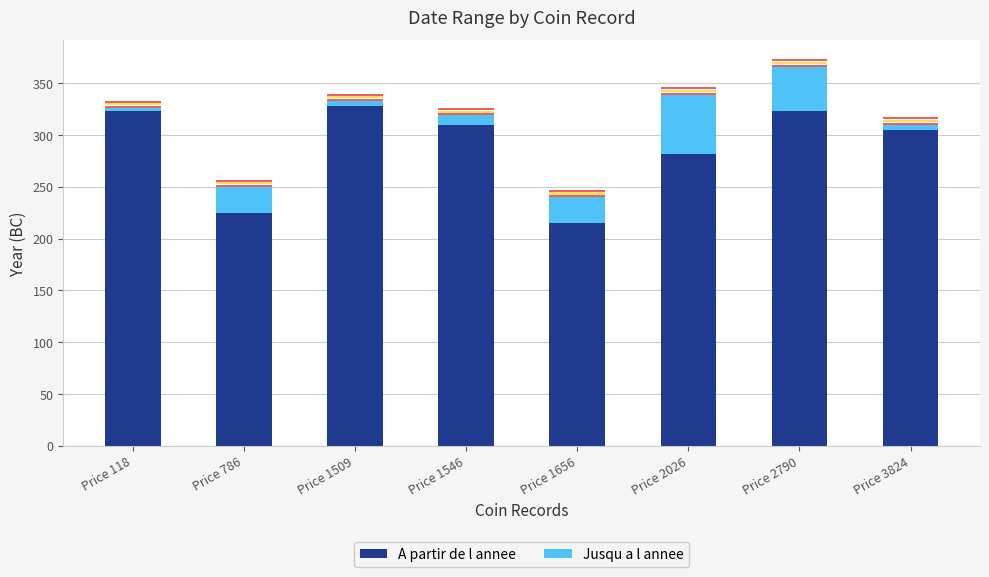

Which series has the largest total across all categories?

A partir de l annee